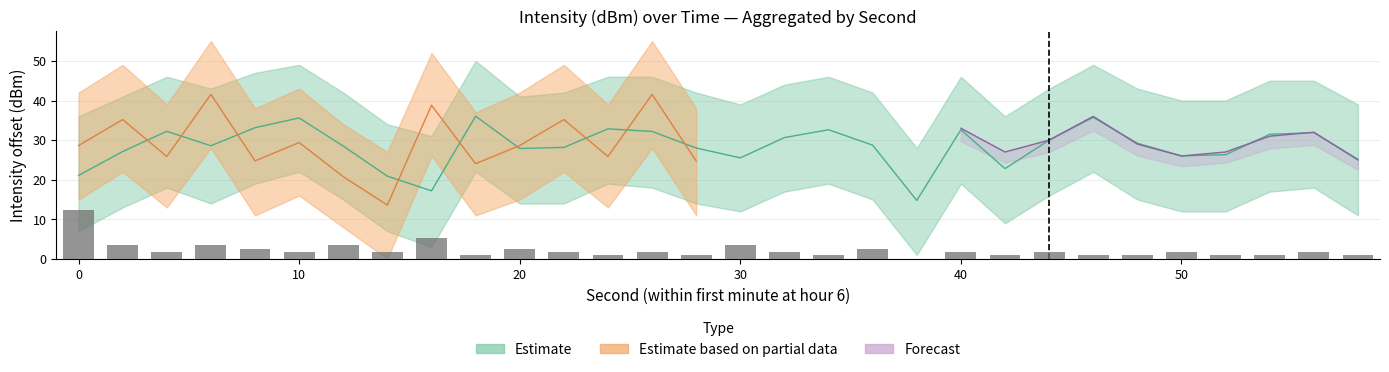

True or false: the data shows 1.0 at 18.

False